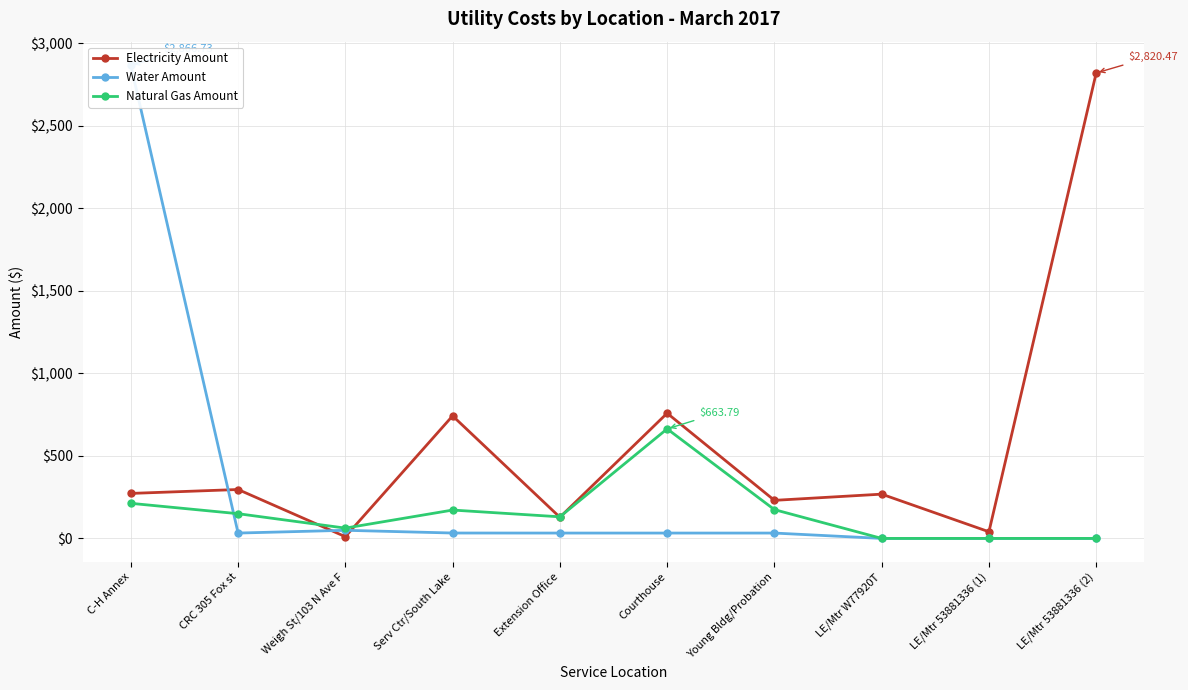

What position from the left is Courthouse?

6